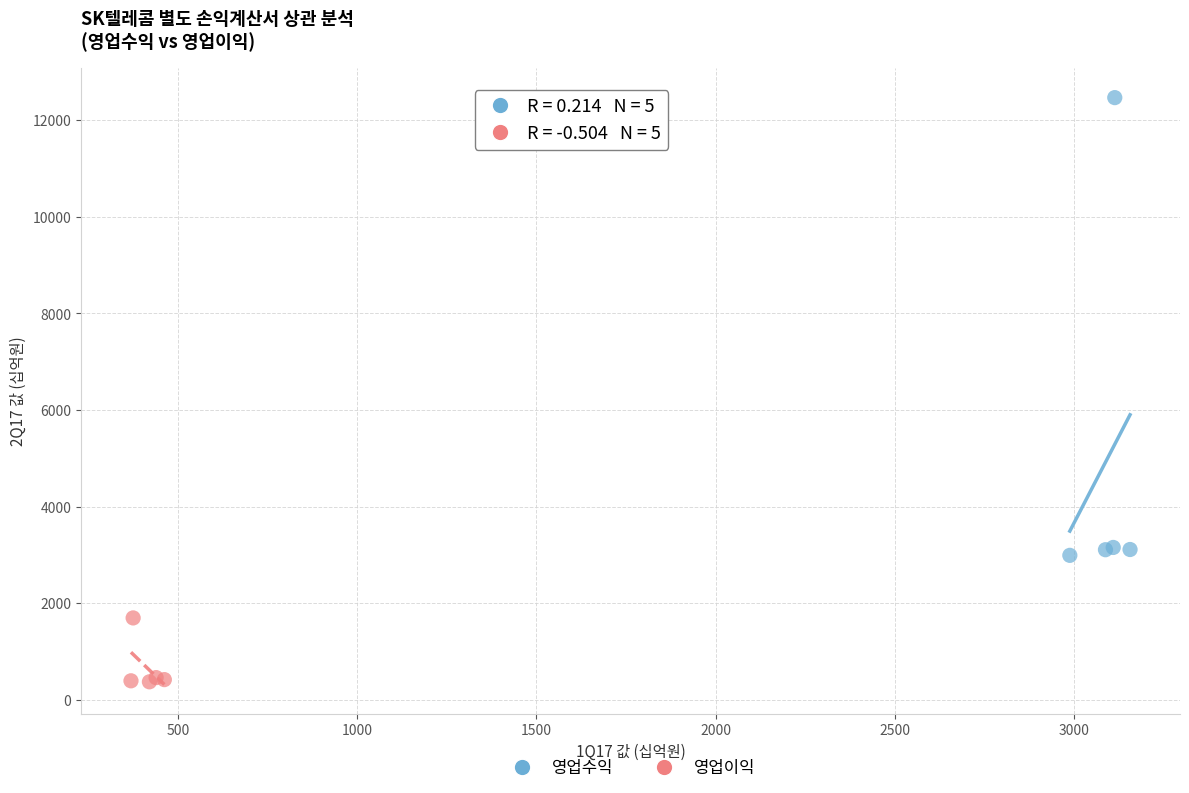

Which series reaches the minimum Y coordinate?

영업이익